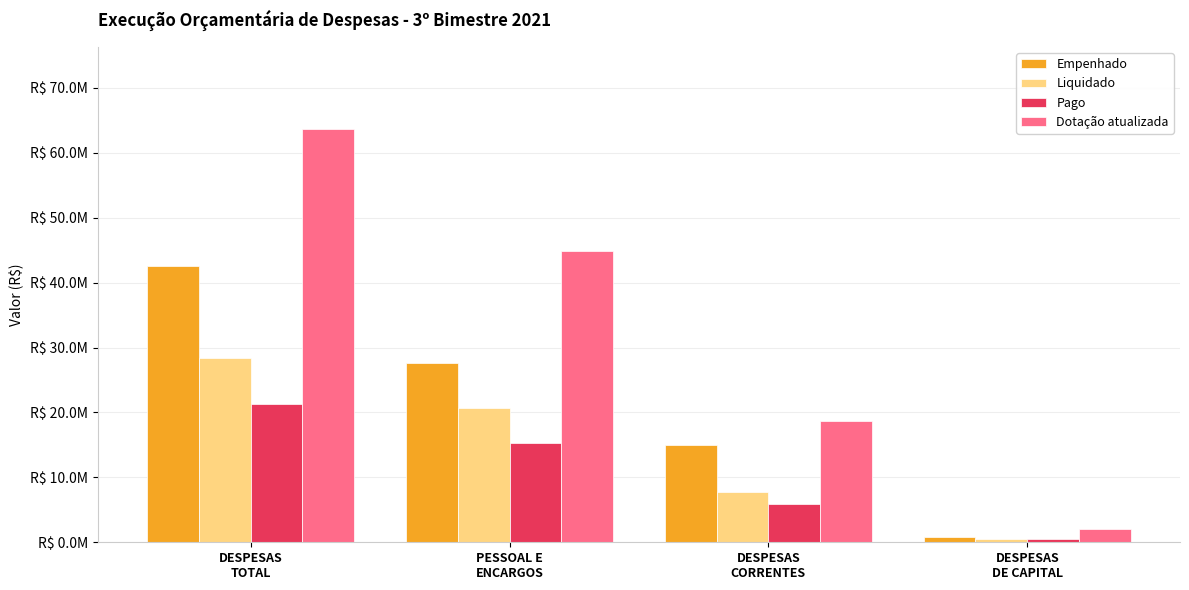

What is the difference between the maximum and minimum values in the Empenhado series?

41685378.8